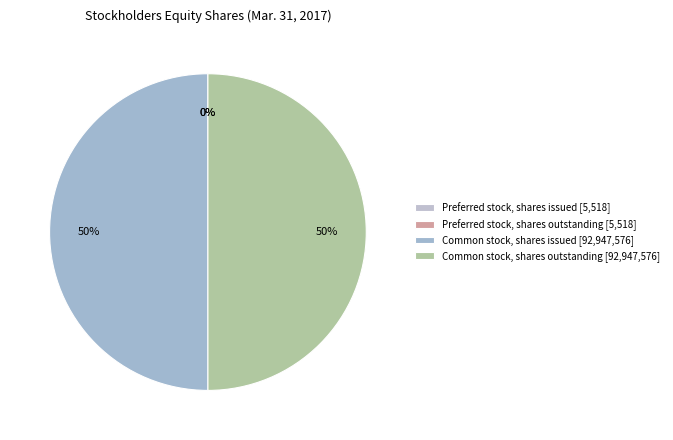

Is there a majority slice in this chart?

No